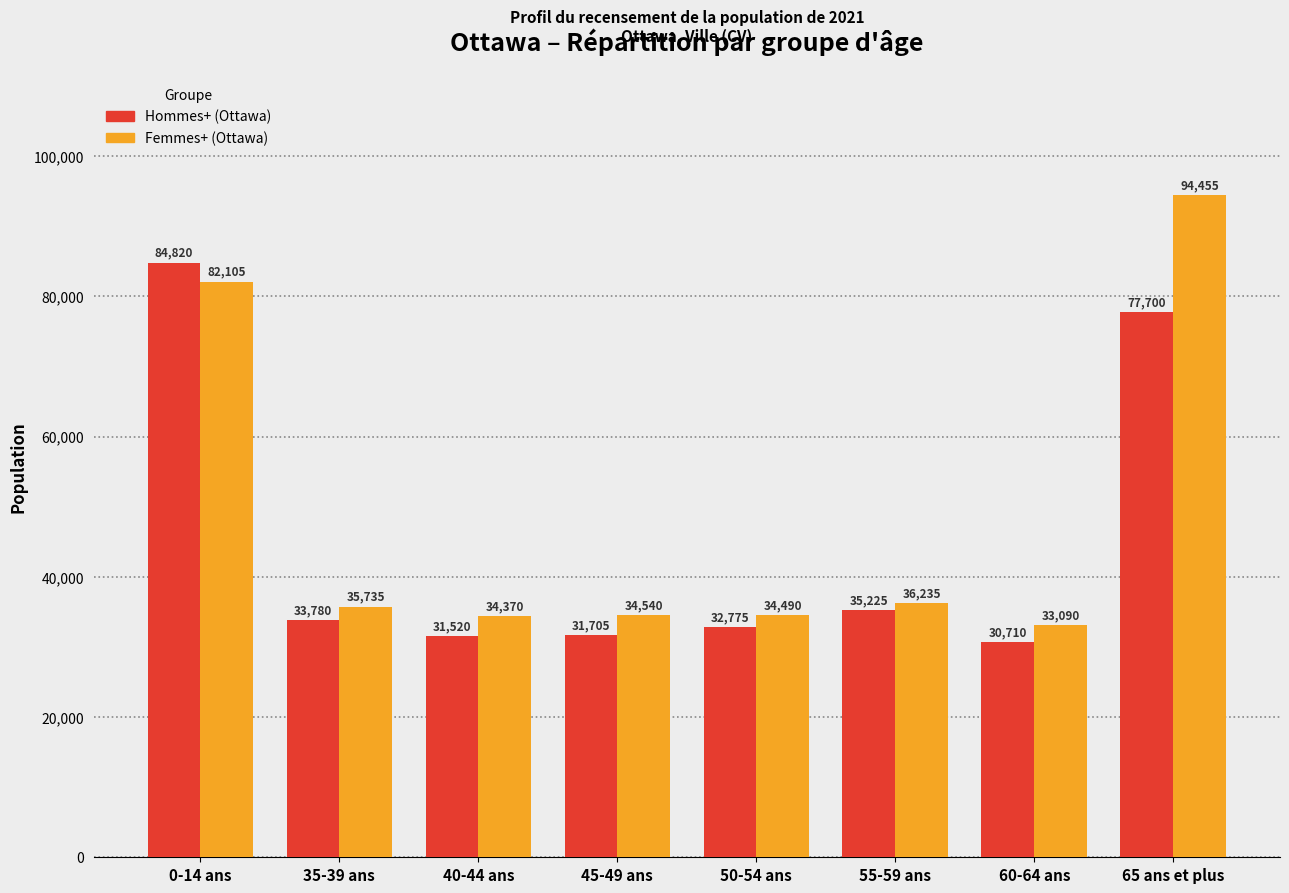

What is the total value across all series at 40-44 ans?

65890